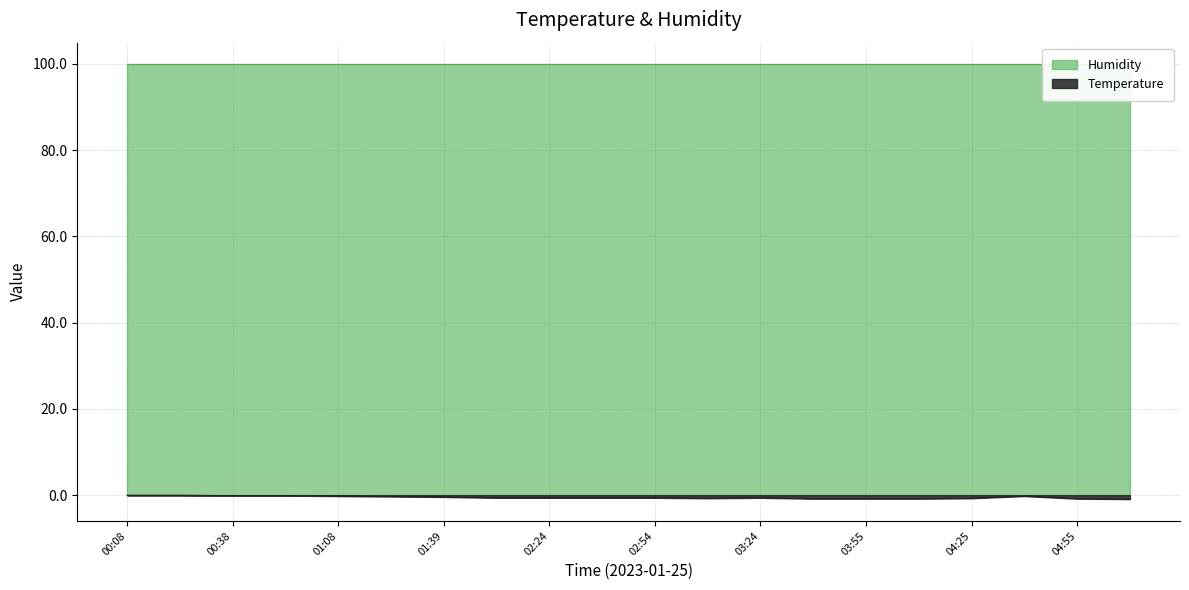

How many values are below zero?

18